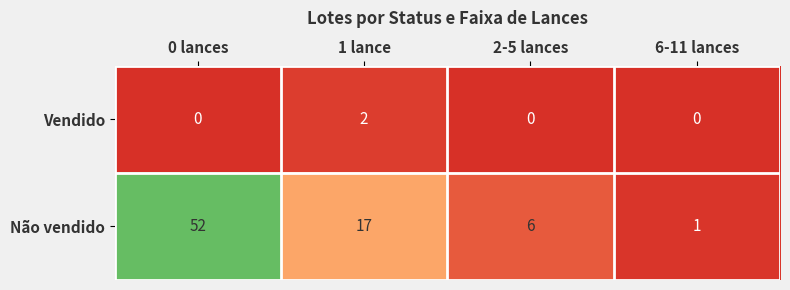

Count the number of categories in the chart.

4